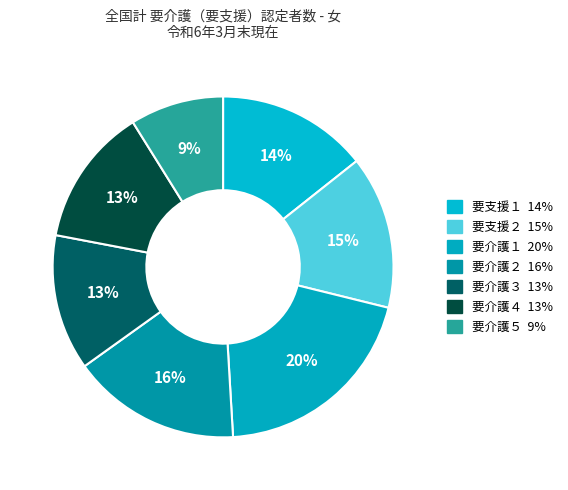

Between 要介護３ and 要介護４, which is larger?

要介護４